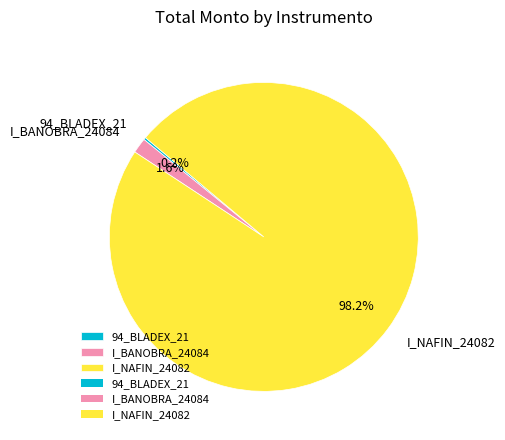

What portion of the pie excludes I_BANOBRA_24084?

98.4%